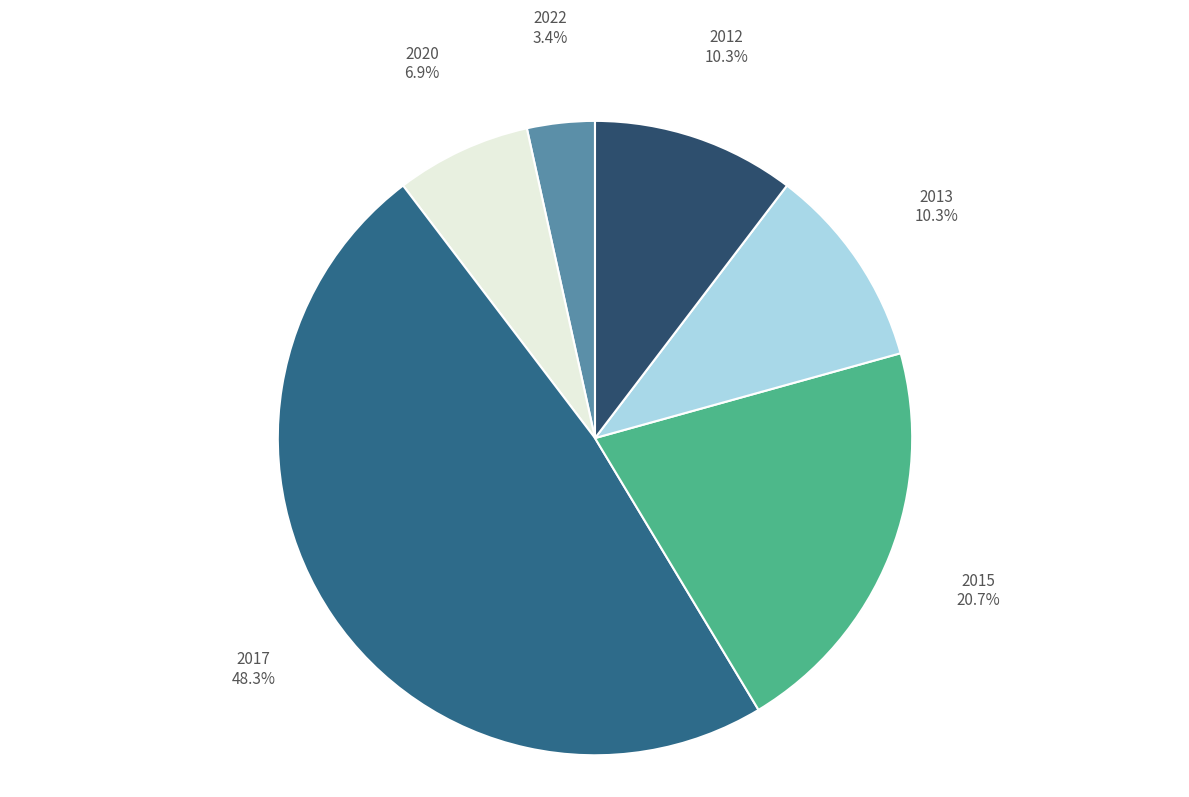

Is it true that 2013 is 10% of the pie?

True